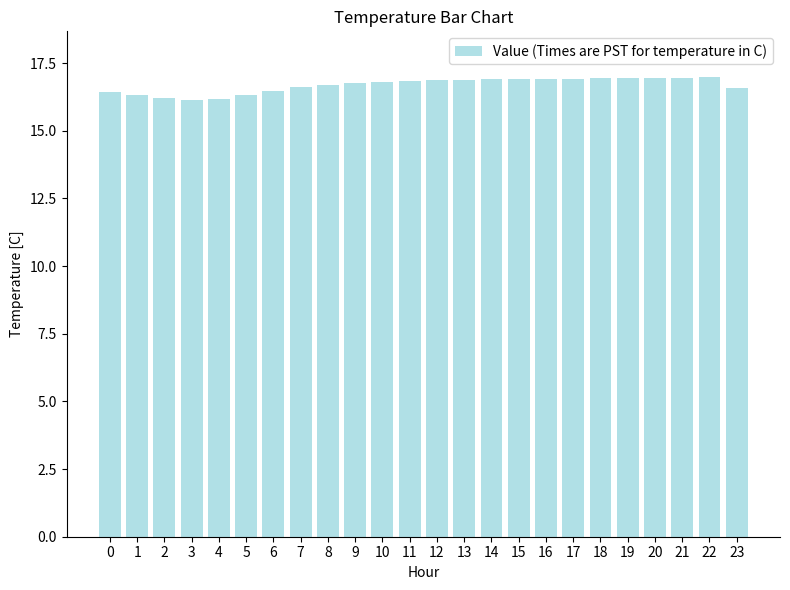

What is the maximum value shown in the chart?

17.0